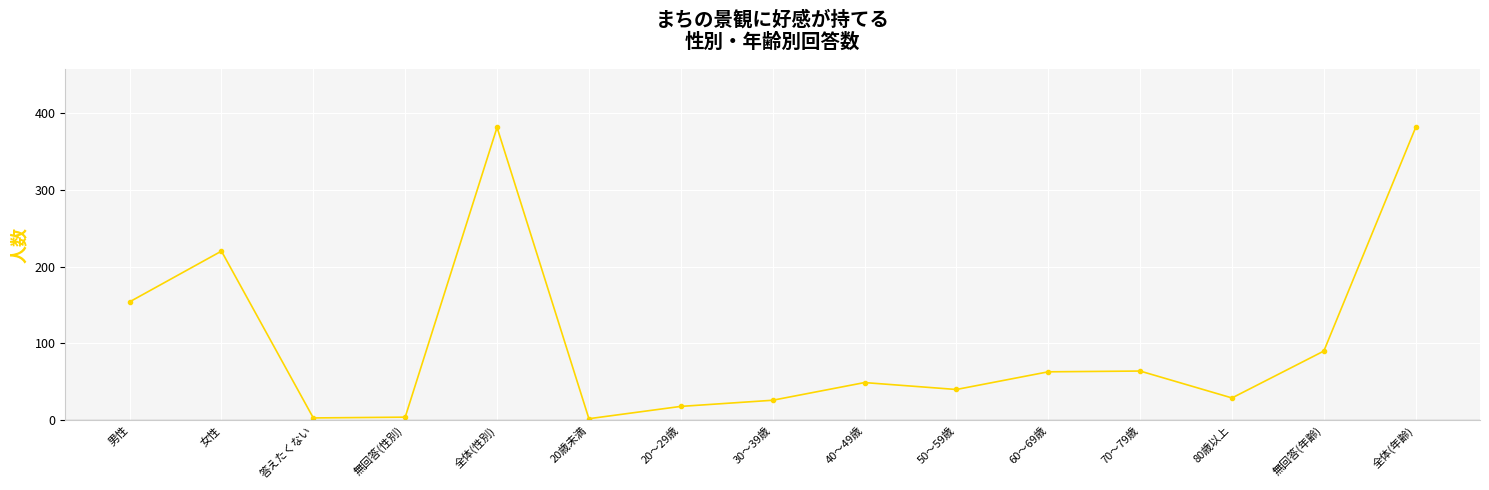

True or false: the data shows 90 at 無回答(年齢).

True